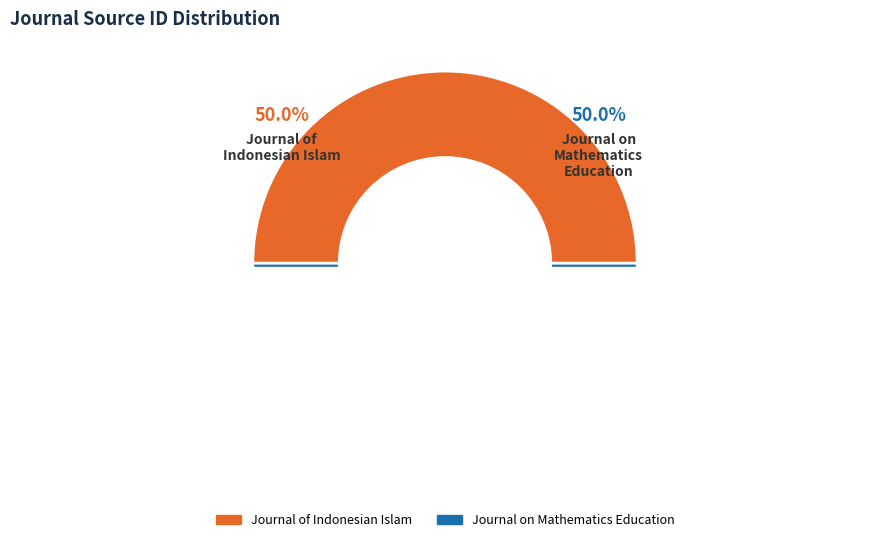

The Journal on Mathematics Education slice represents 50% of the pie. True or false?

True